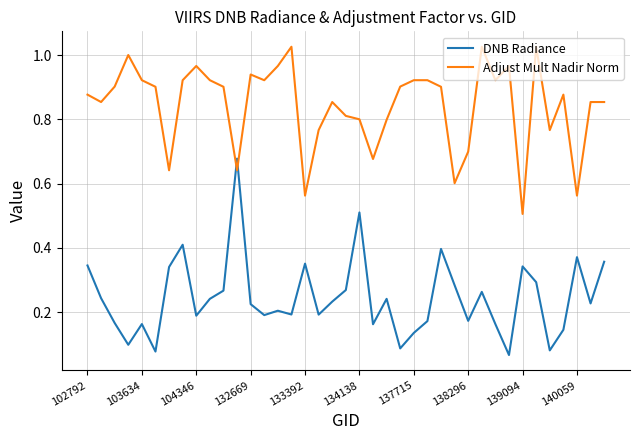

In Adjust Mult Nadir Norm, how many points are lower than both neighbors (excluding endpoints)?

11